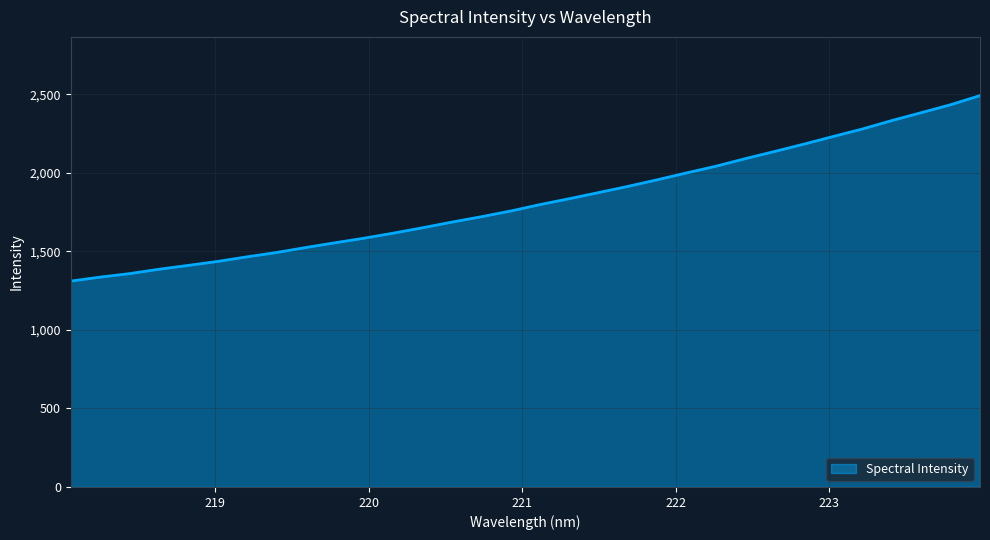

What is the difference between the maximum and minimum values?

1181.0